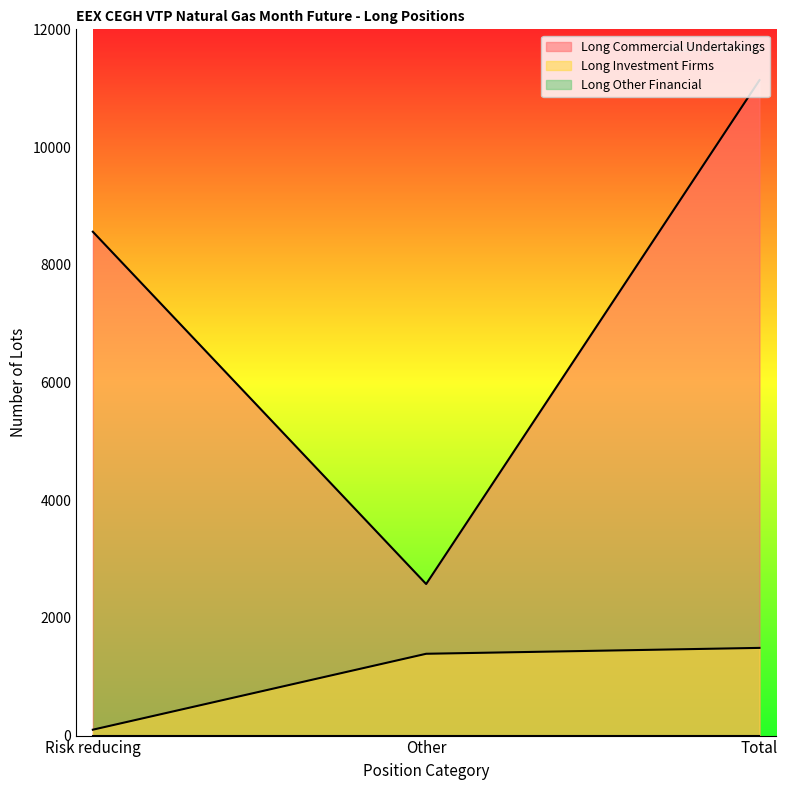

Does the chart display data point markers on the line(s)?

No